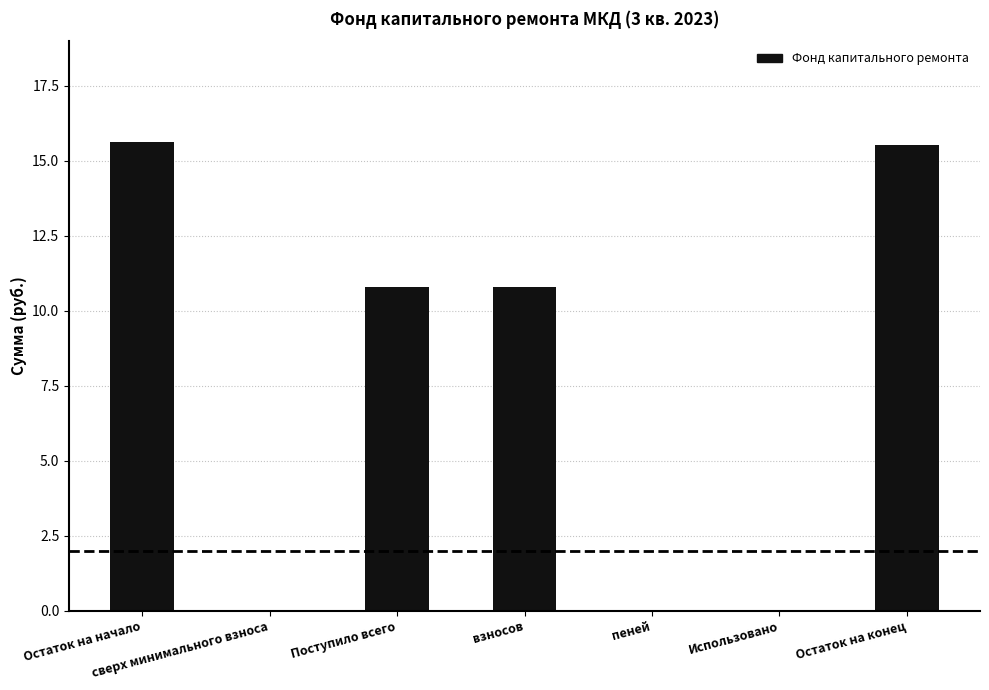

Reading left to right, what are all the values shown in this chart?

15.6	0.0	10.8	10.8	0.0	0.0	15.5